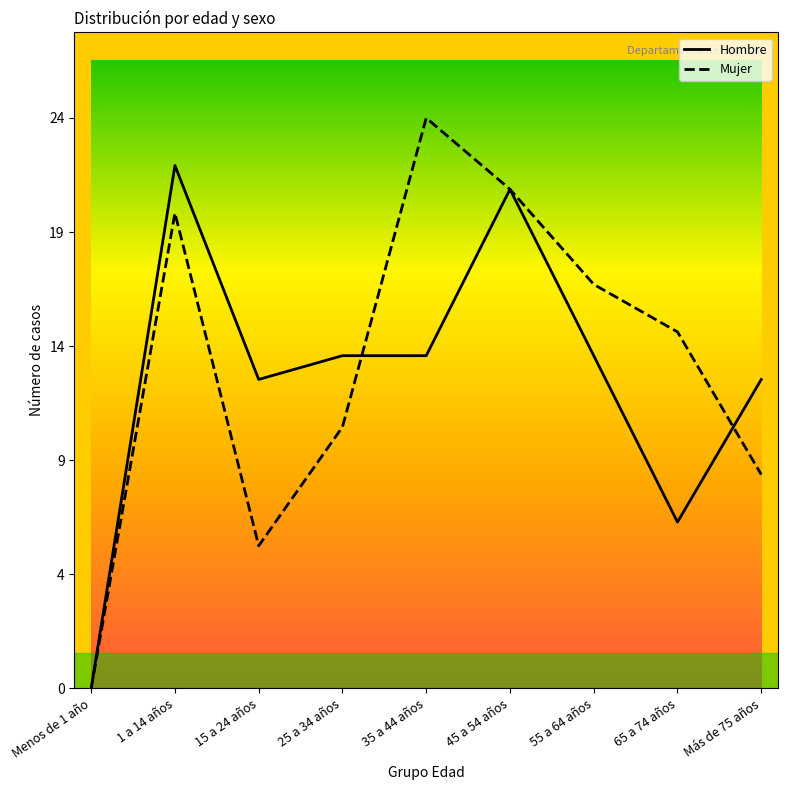

True or false: Mujer has more than 2 interior local peaks.

False